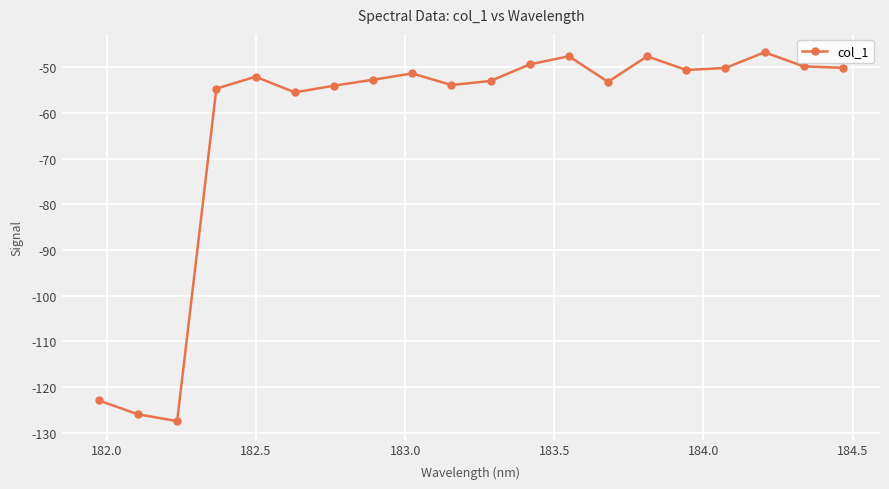

What is the maximum value shown in the chart?

-46.7